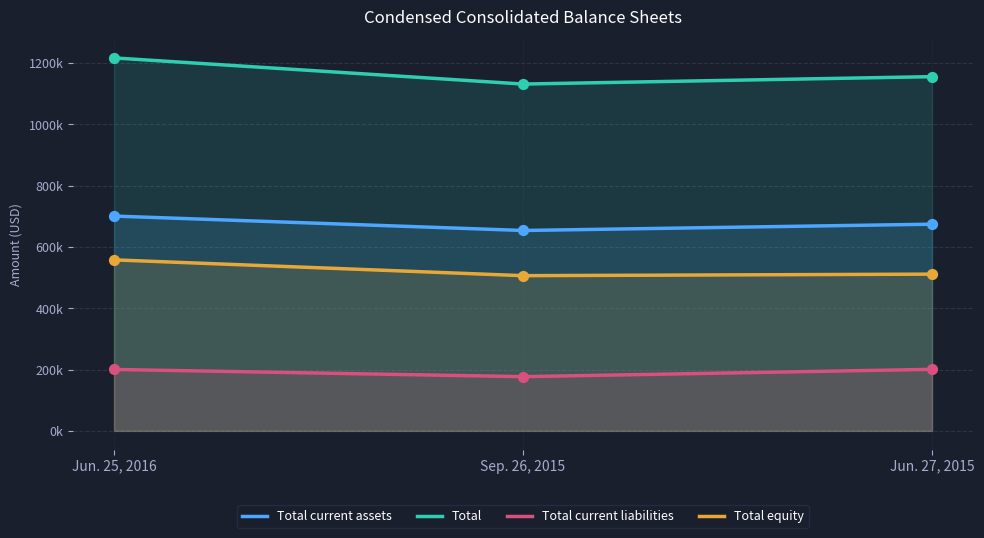

What is the total value across all series at Sep. 26, 2015?

2468701